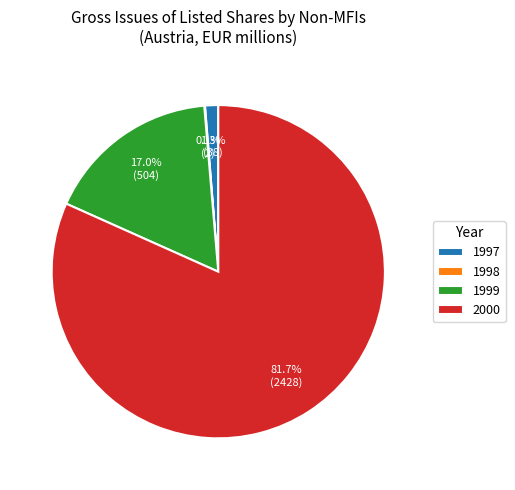

How much of the chart is everything except 1997?

98.7%